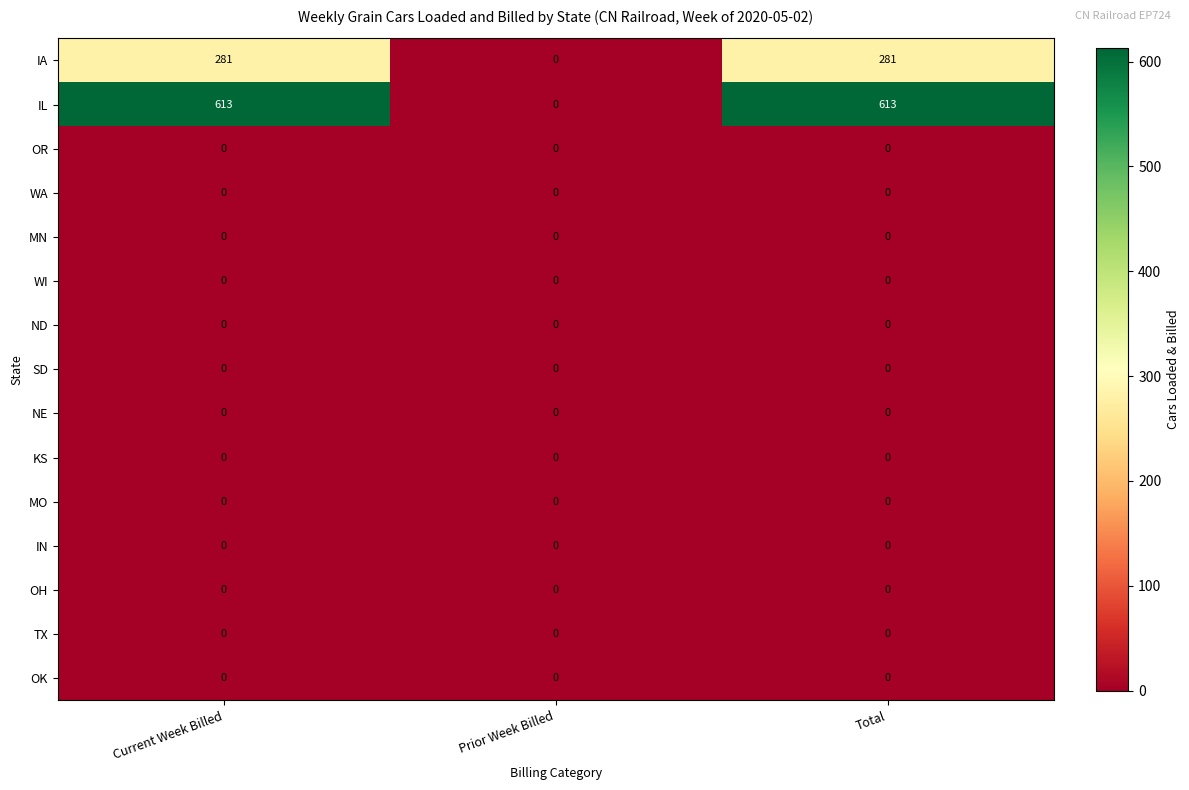

How many data points does each series have?

3